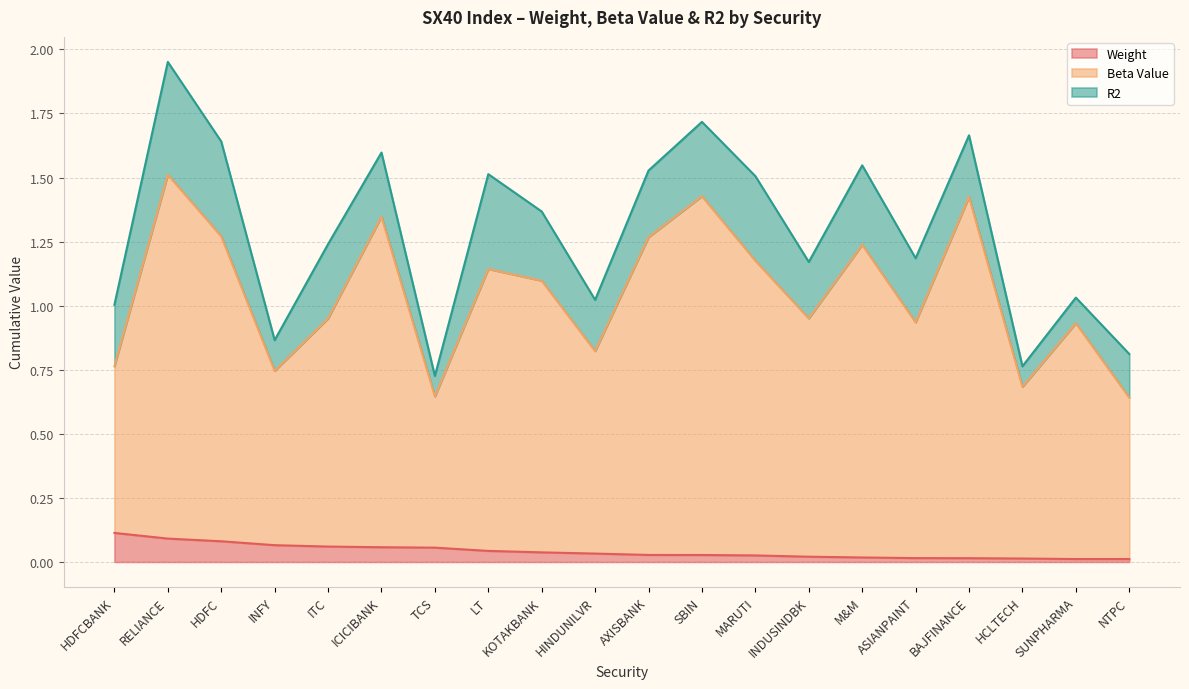

What is the difference between the highest and lowest values at ICICIBANK?

1.3